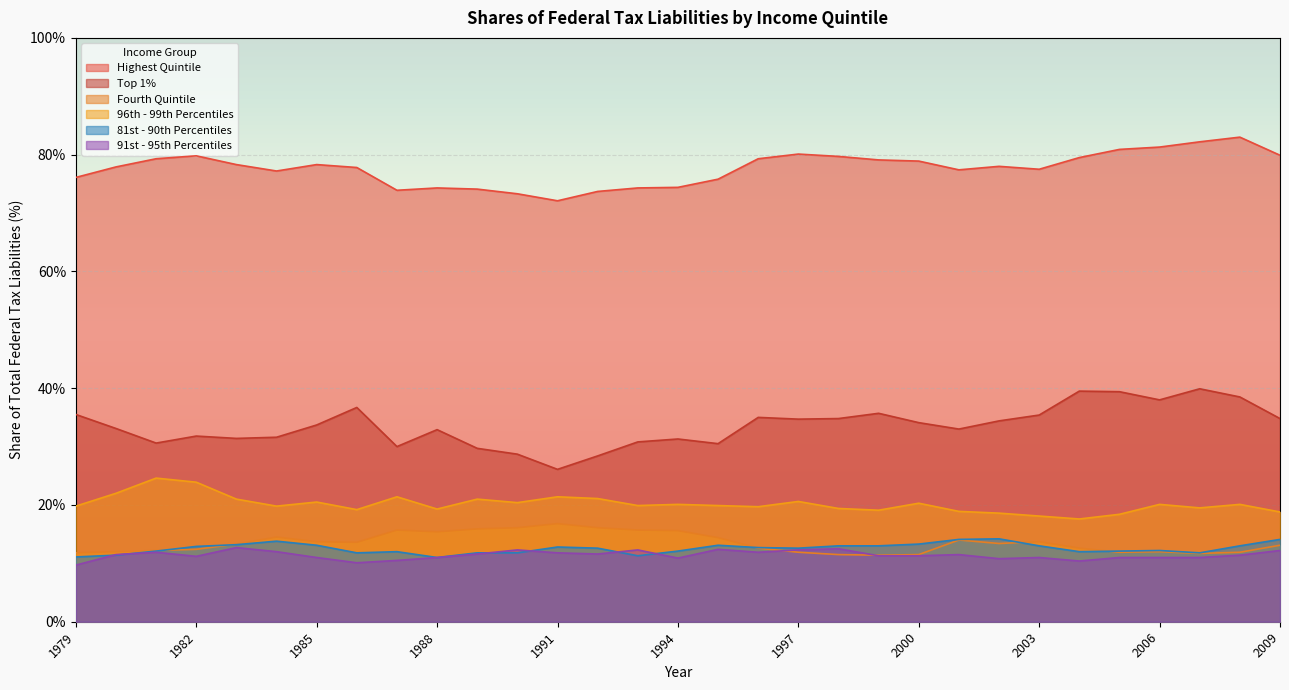

What value does the 96th - 99th Percentiles series have at 2000?

20.3